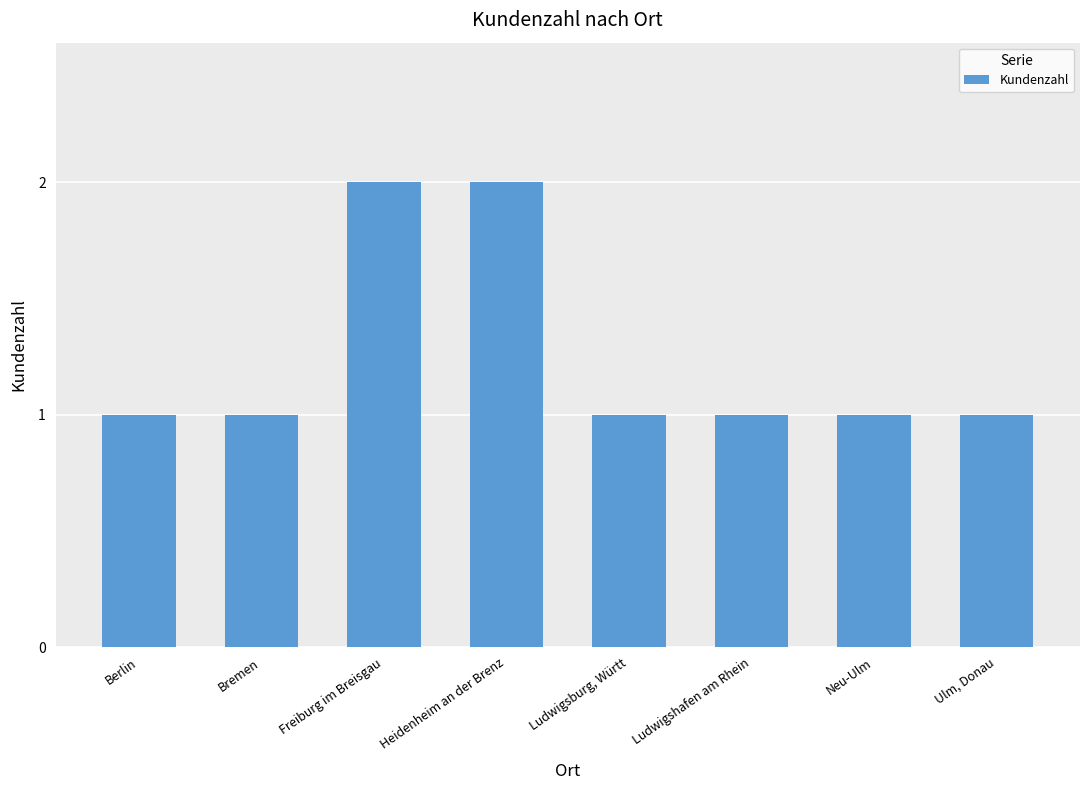

Reading left to right, what are all the values shown in this chart?

Berlin=1	Bremen=1	Freiburg im Breisgau=2	Heidenheim an der Brenz=2	Ludwigsburg, Württ=1	Ludwigshafen am Rhein=1	Neu-Ulm=1	Ulm, Donau=1